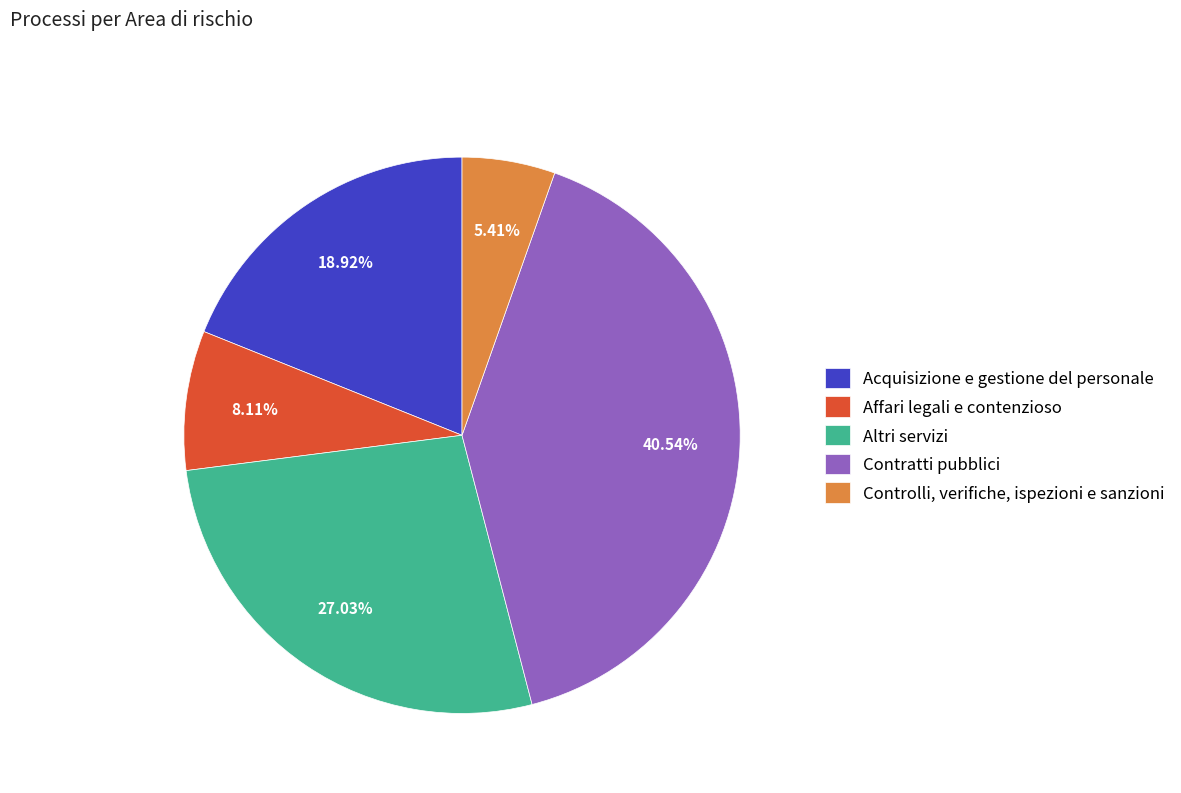

Which has a higher value, Affari legali e contenzioso or Controlli, verifiche, ispezioni e sanzioni?

Affari legali e contenzioso